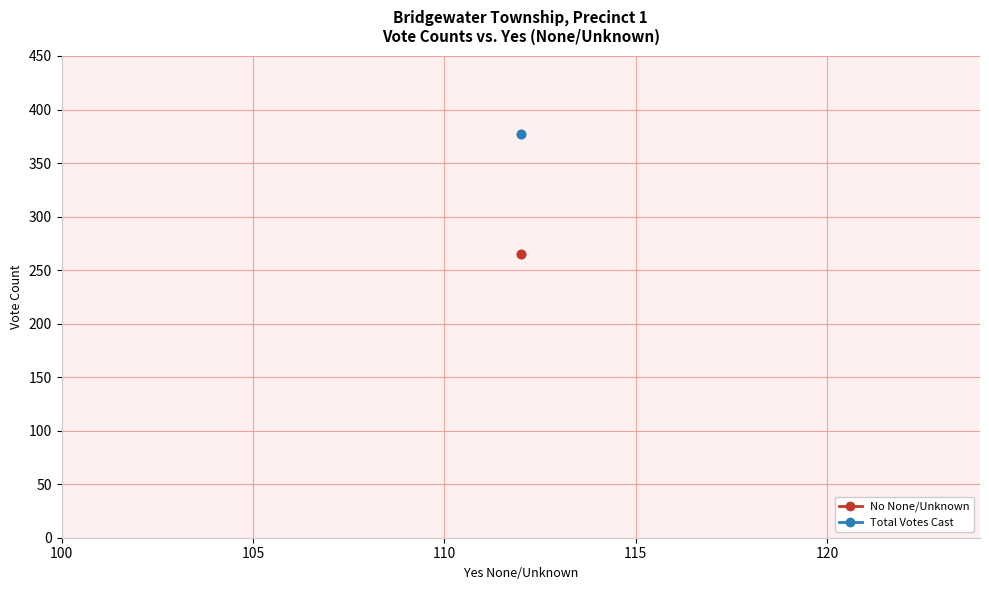

Which series has the widest spread of values?

No None/Unknown